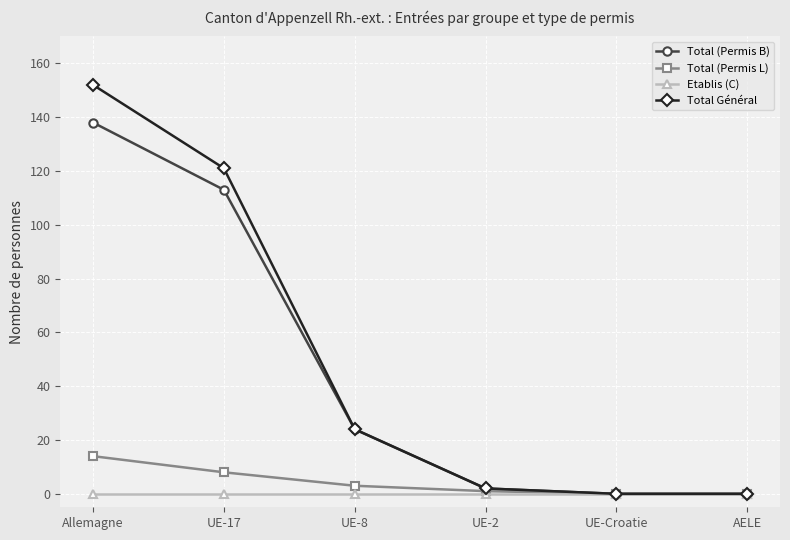

Which label corresponds to the largest value in the chart?

Allemagne